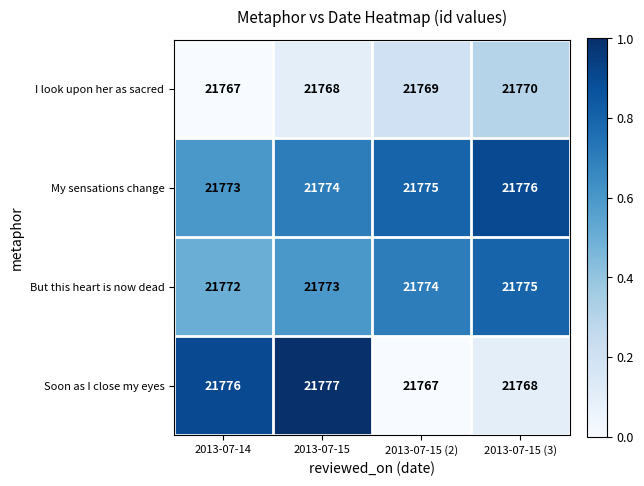

Which series has the largest total across all categories?

My sensations change